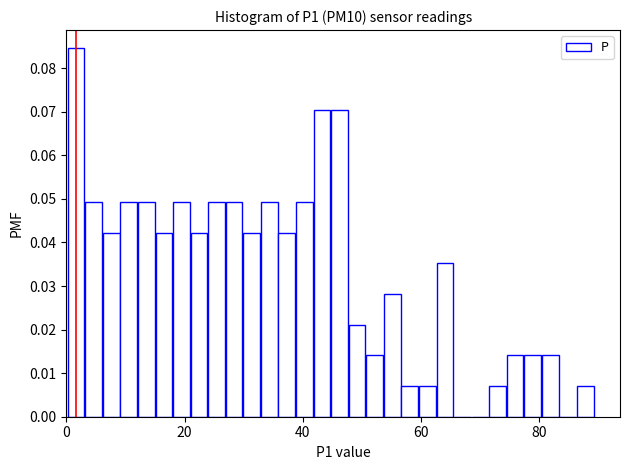

Read against the x-axis, roughly where is the centre of the tallest bar?

2